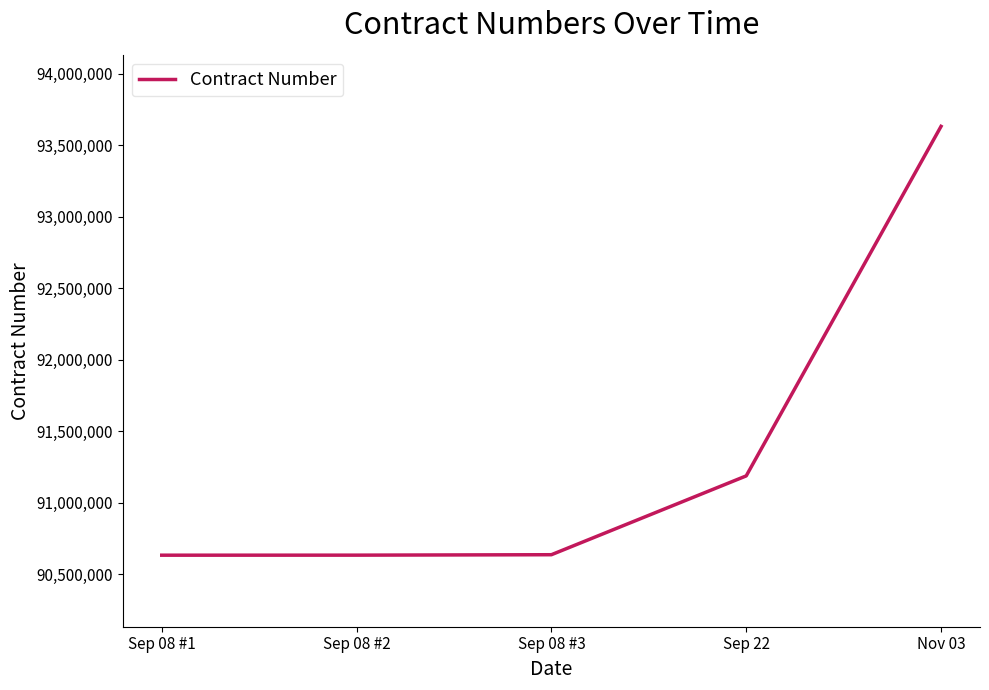

Which has a higher value, Nov 03 or Sep 22?

Nov 03